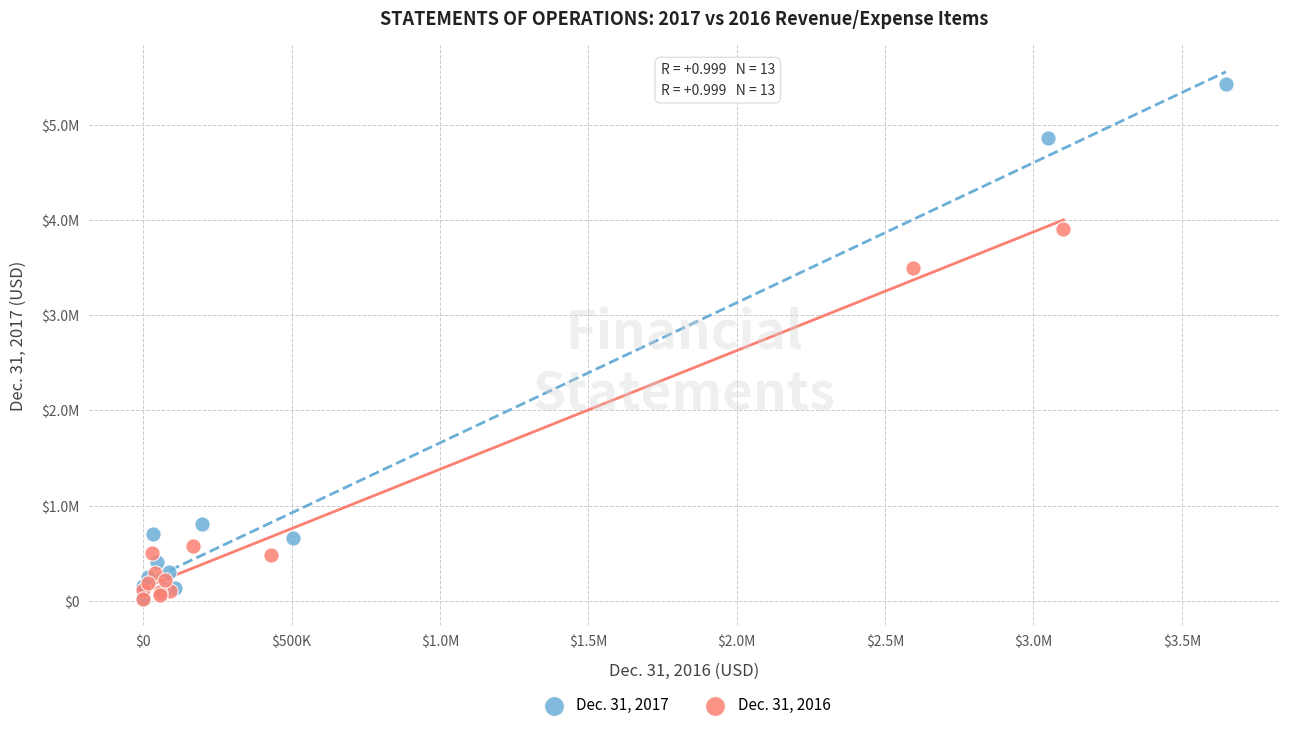

Which series reaches the maximum Y coordinate?

Dec. 31, 2017